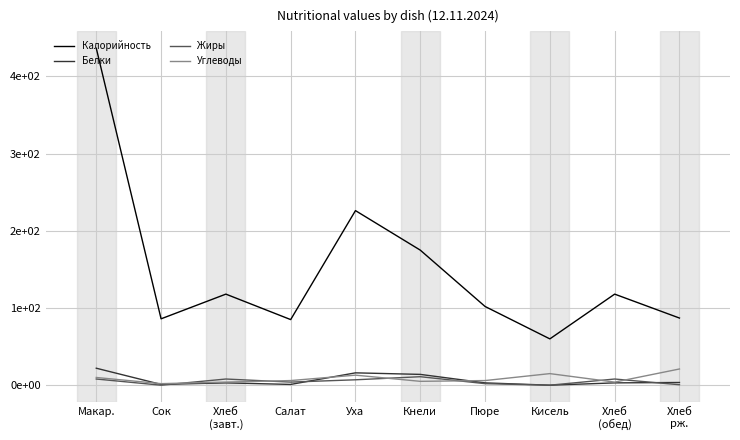

What are all the series names shown in the legend?

Калорийность, Белки, Жиры, Углеводы